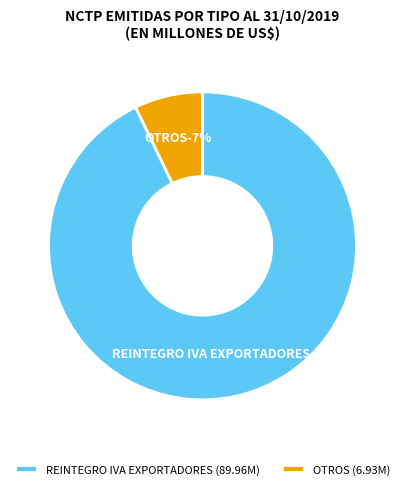

What is the largest slice in the pie chart?

REINTEGRO IVA EXPORTADORES